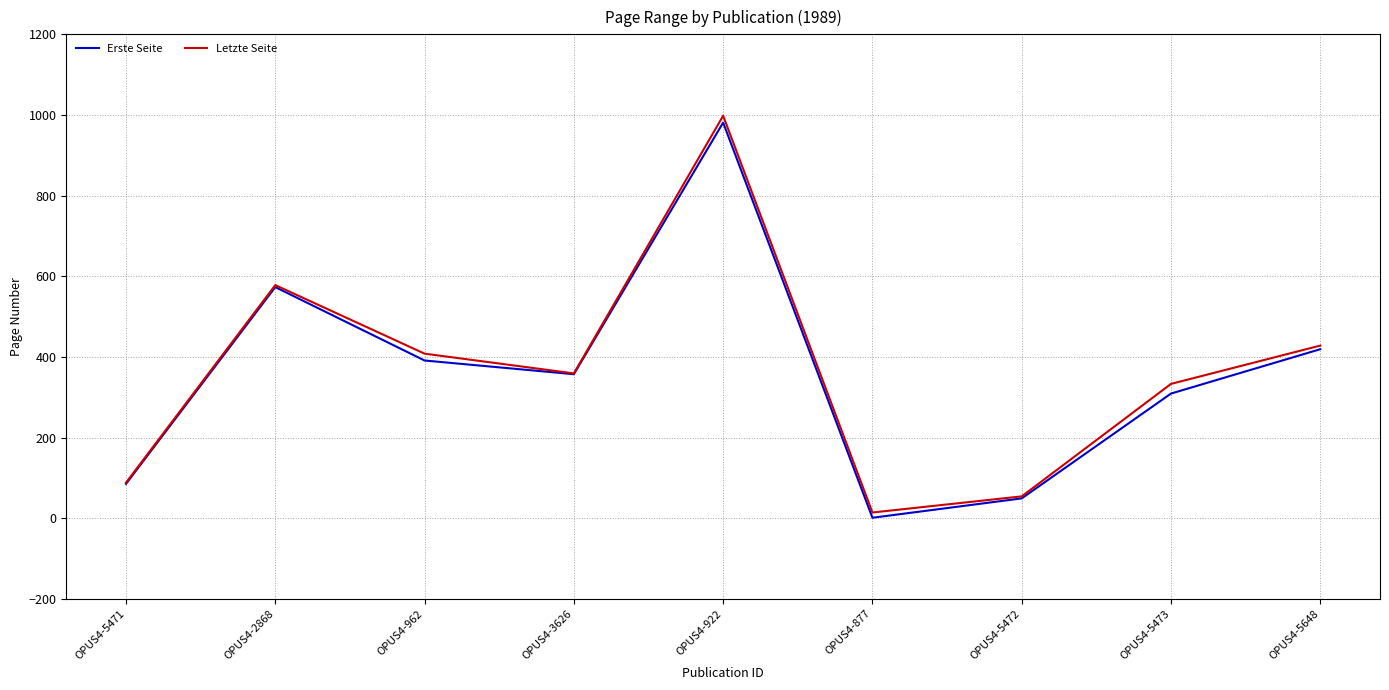

Is the value of Letzte Seite at OPUS4-922 greater than the value of Erste Seite at OPUS4-922?

Yes